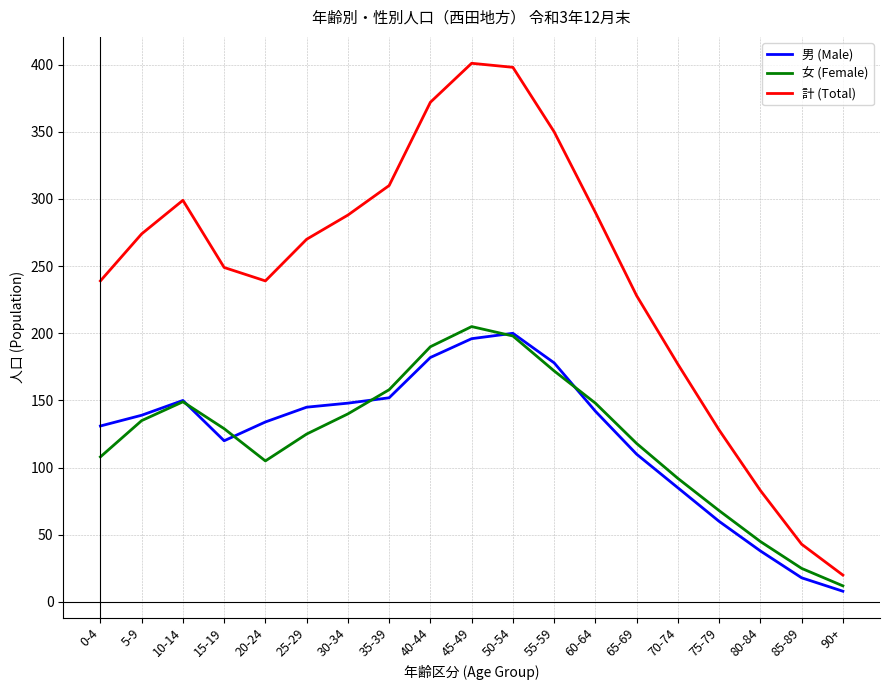

What are all the series names shown in the legend?

男 (Male), 女 (Female), 計 (Total)